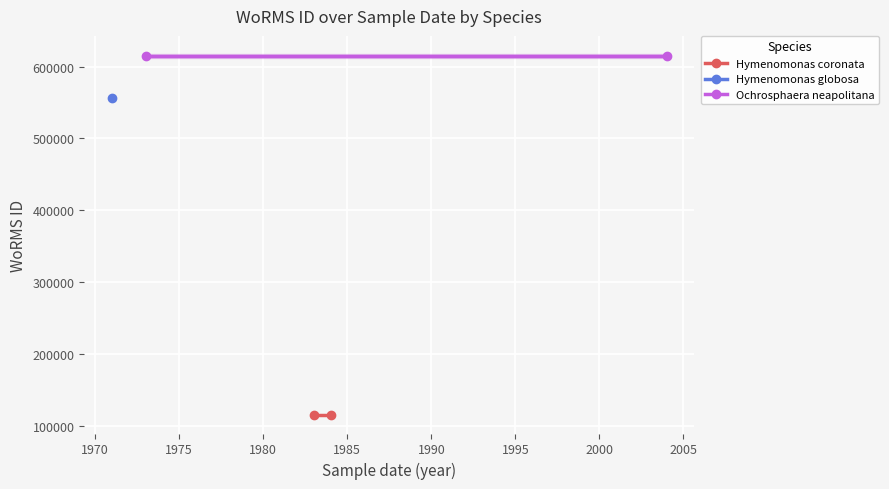

True or false: Ochrosphaera neapolitana has a value of 401214 at 1965.

False